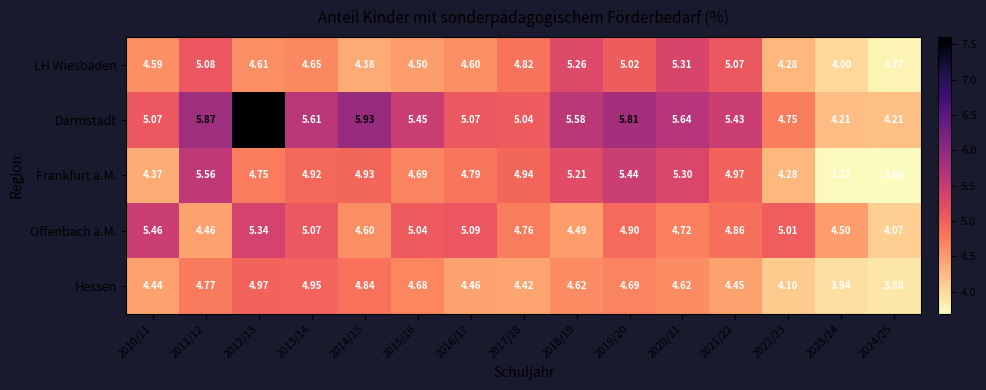

What is the difference between the highest and lowest values at 2017/18?

0.6